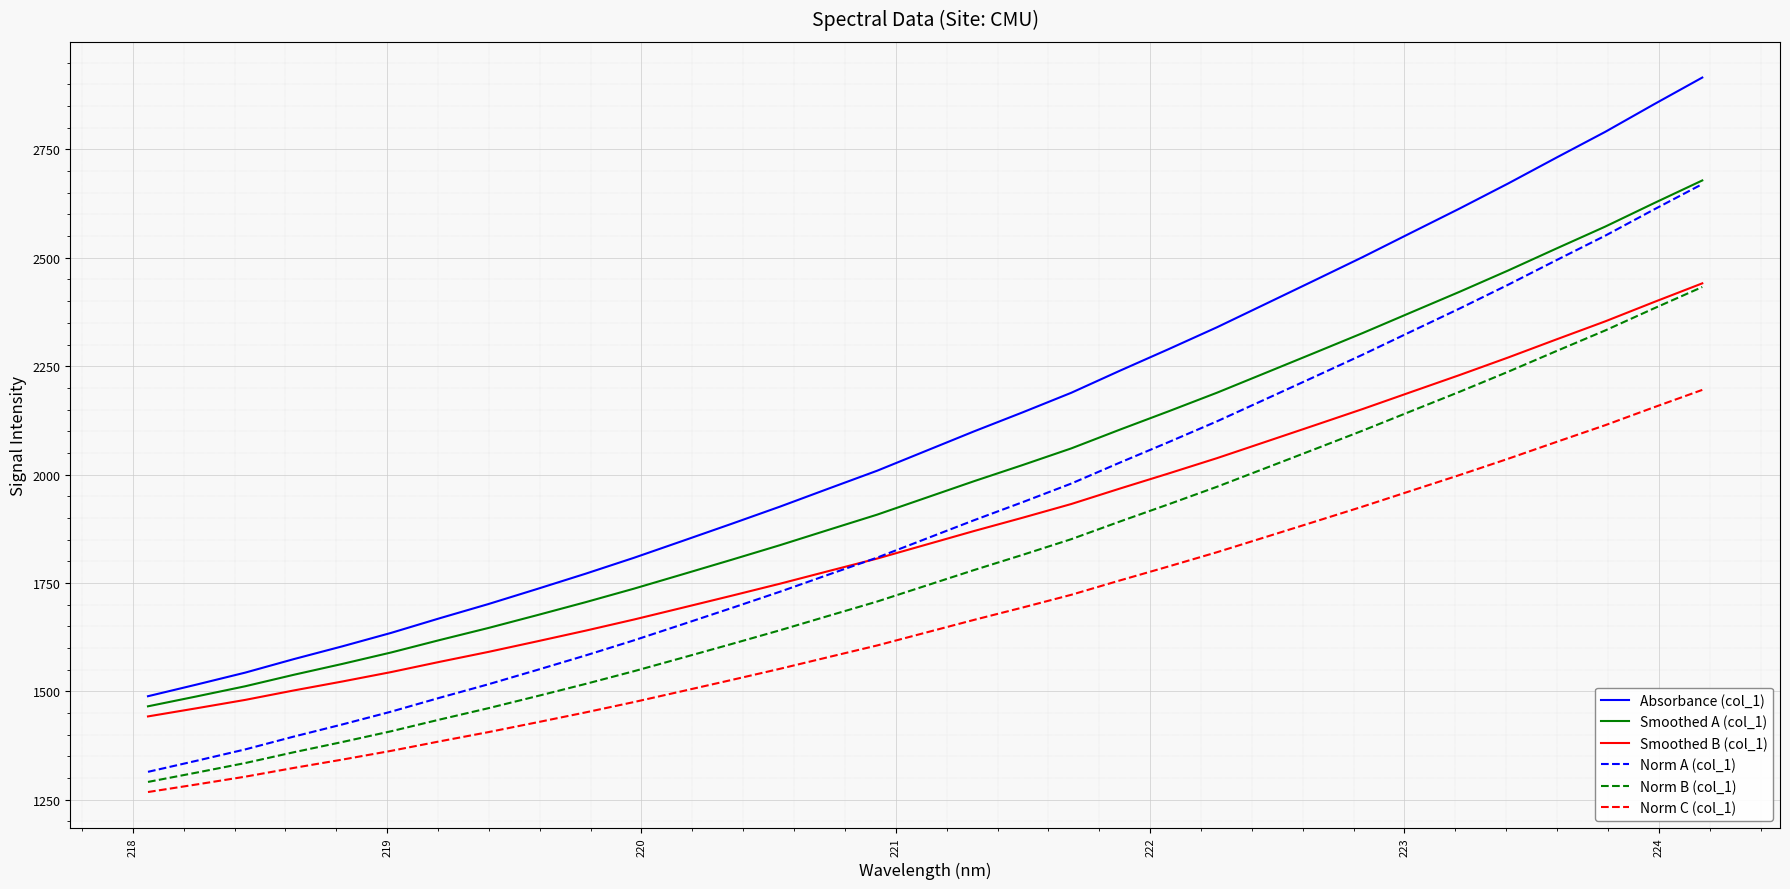

Which series has the largest total across all categories?

Absorbance (col_1)